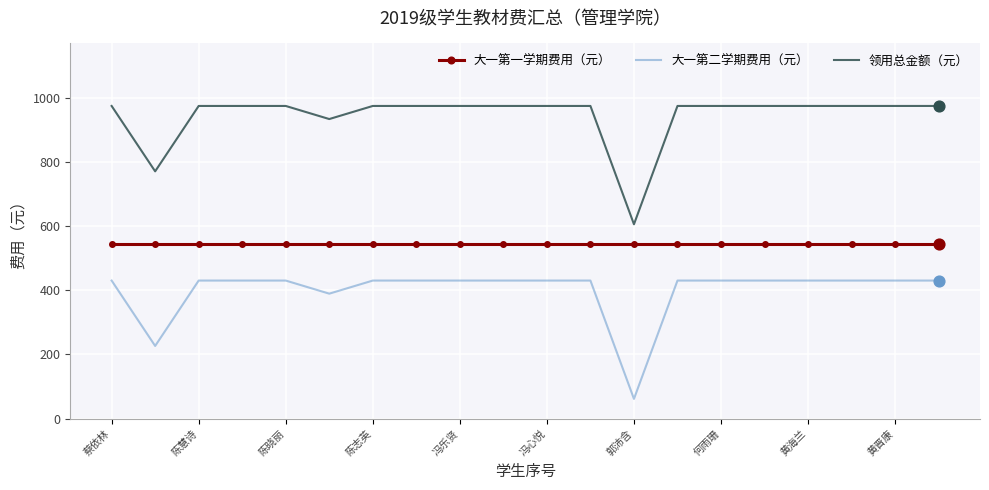

What is the lowest value of the 大一第一学期费用（元） series?

544.2